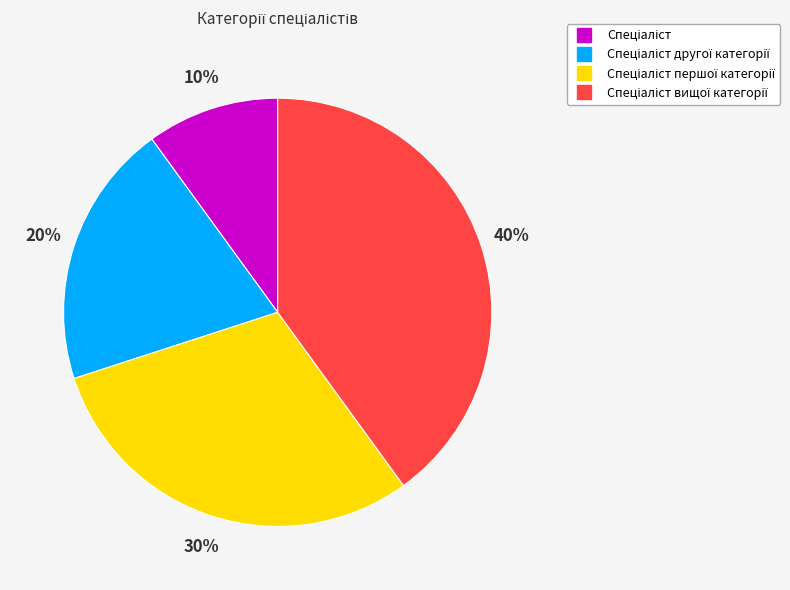

To the nearest percent, what is the difference between the largest and smallest slice percentages?

30%